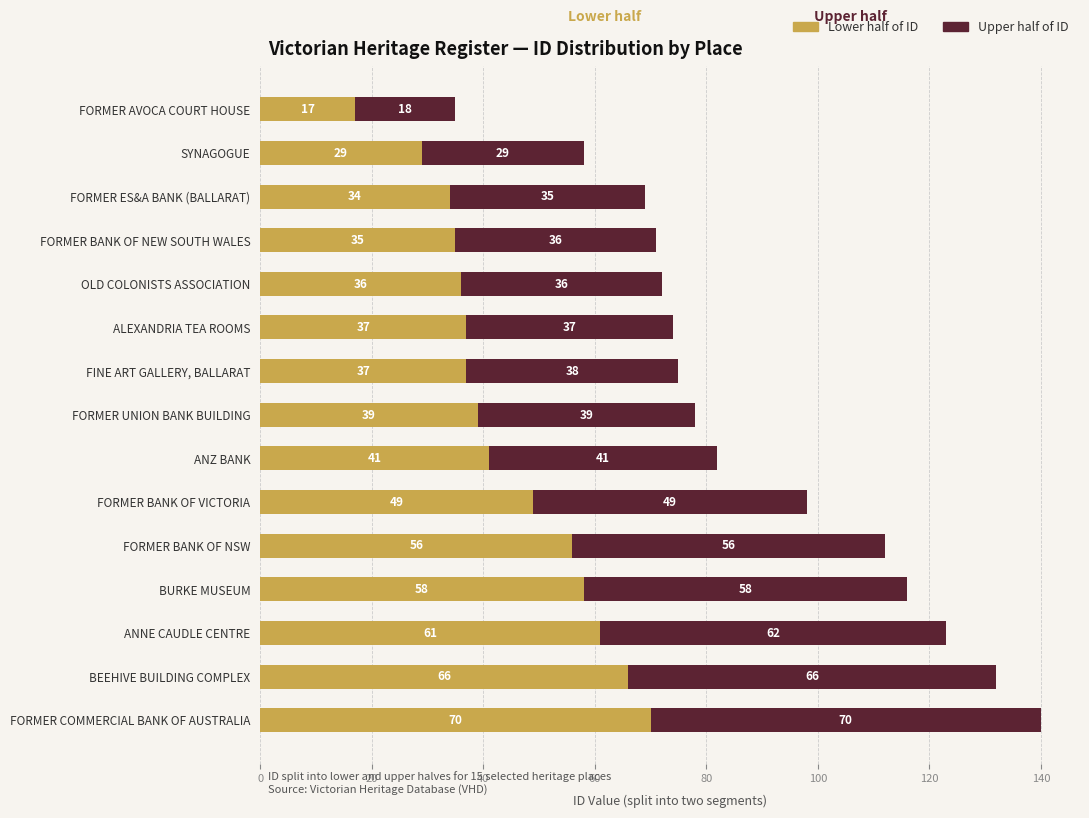

At which label is Lower half of ID closest to 43?

ANZ BANK